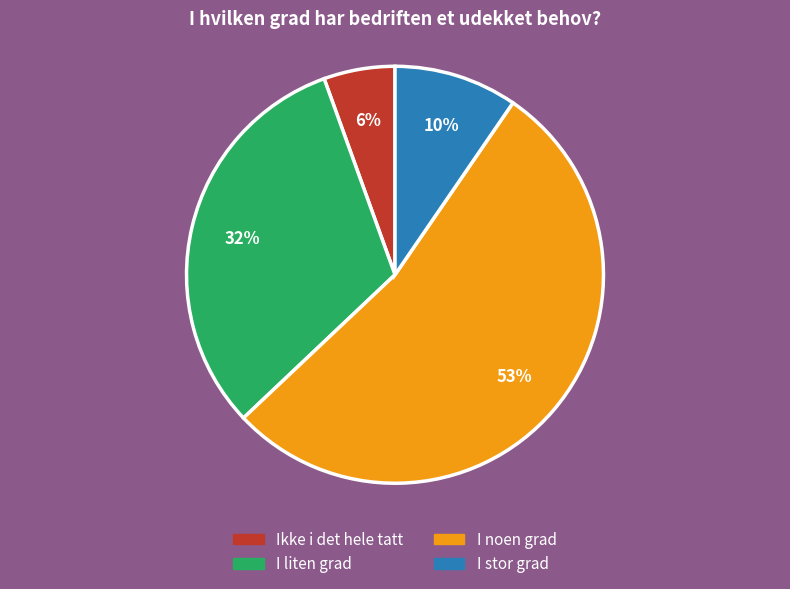

How many slices are in this pie chart?

4